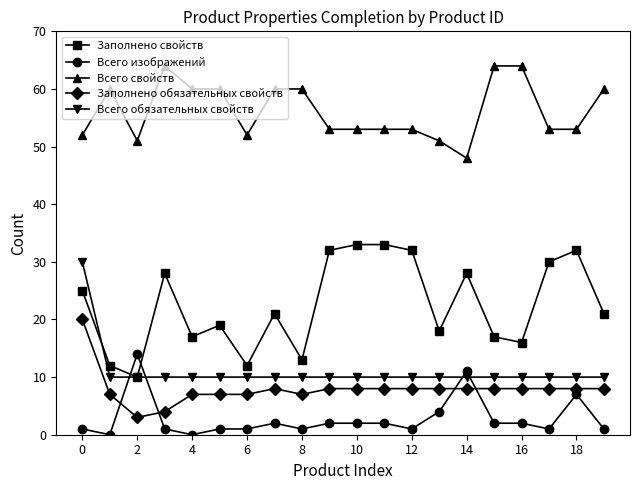

What is the lowest value of the Заполнено свойств series?

10